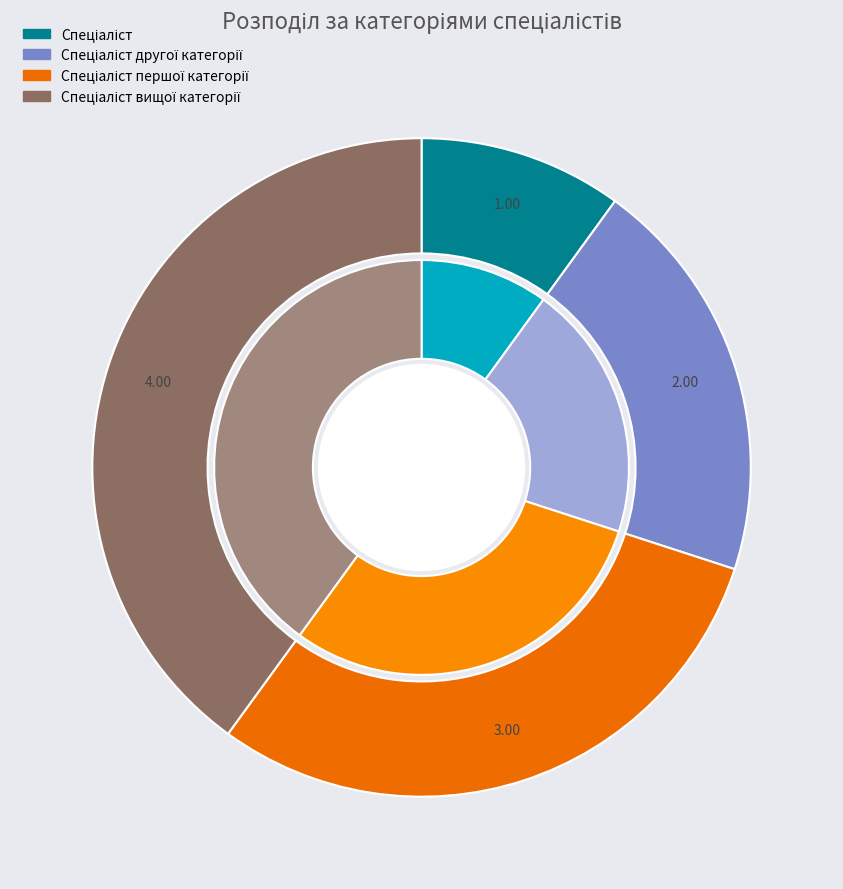

What is the ratio of the value at Спеціаліст другої категорії to the value at Спеціаліст вищої категорії?

0.5